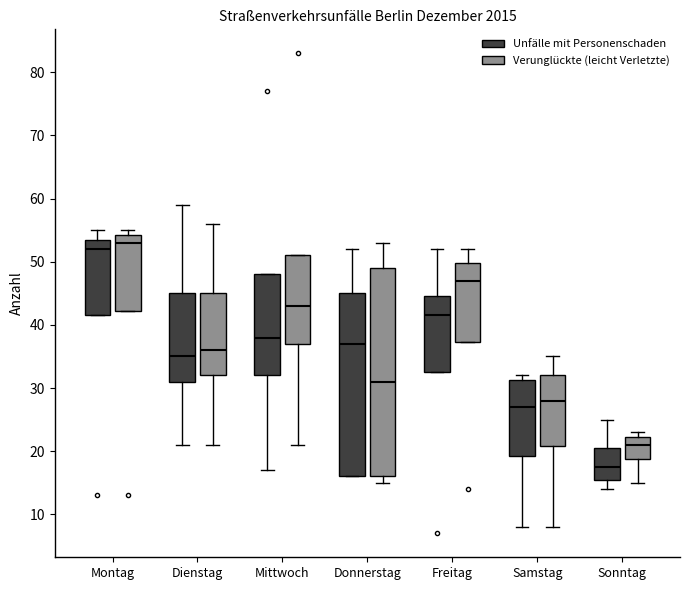

Which box has the highest median line?

Montag (Verunglückte (leicht Verletzte))